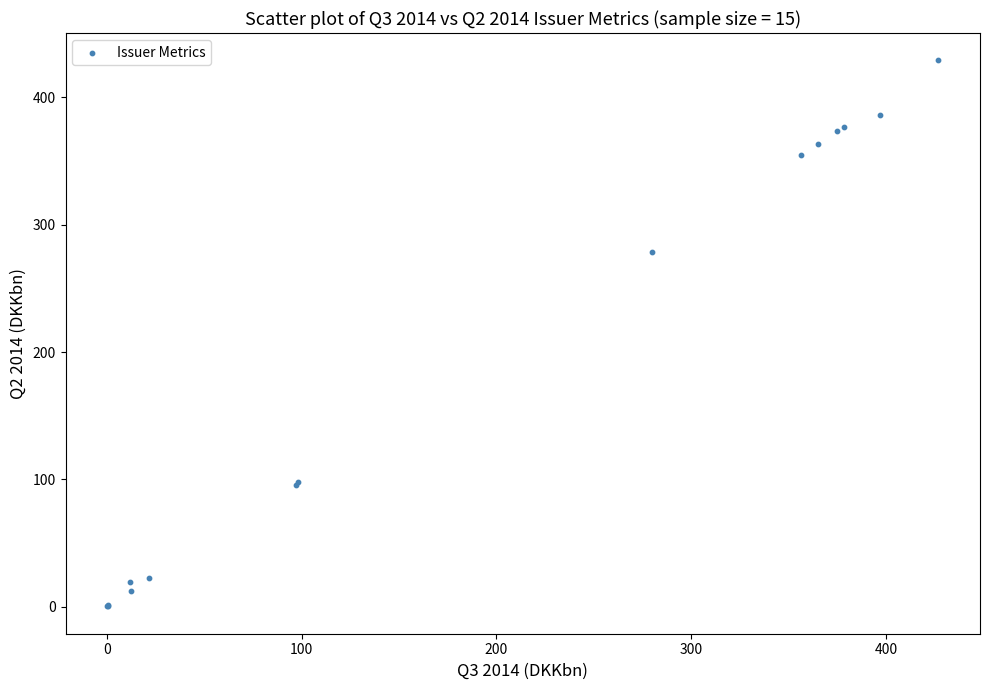

What Y value in the scatter plot is closest to 214?

278.9